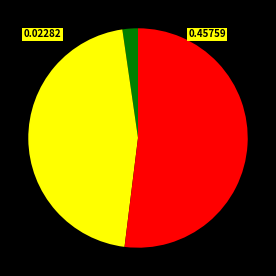

Is there a majority slice in this chart?

Yes